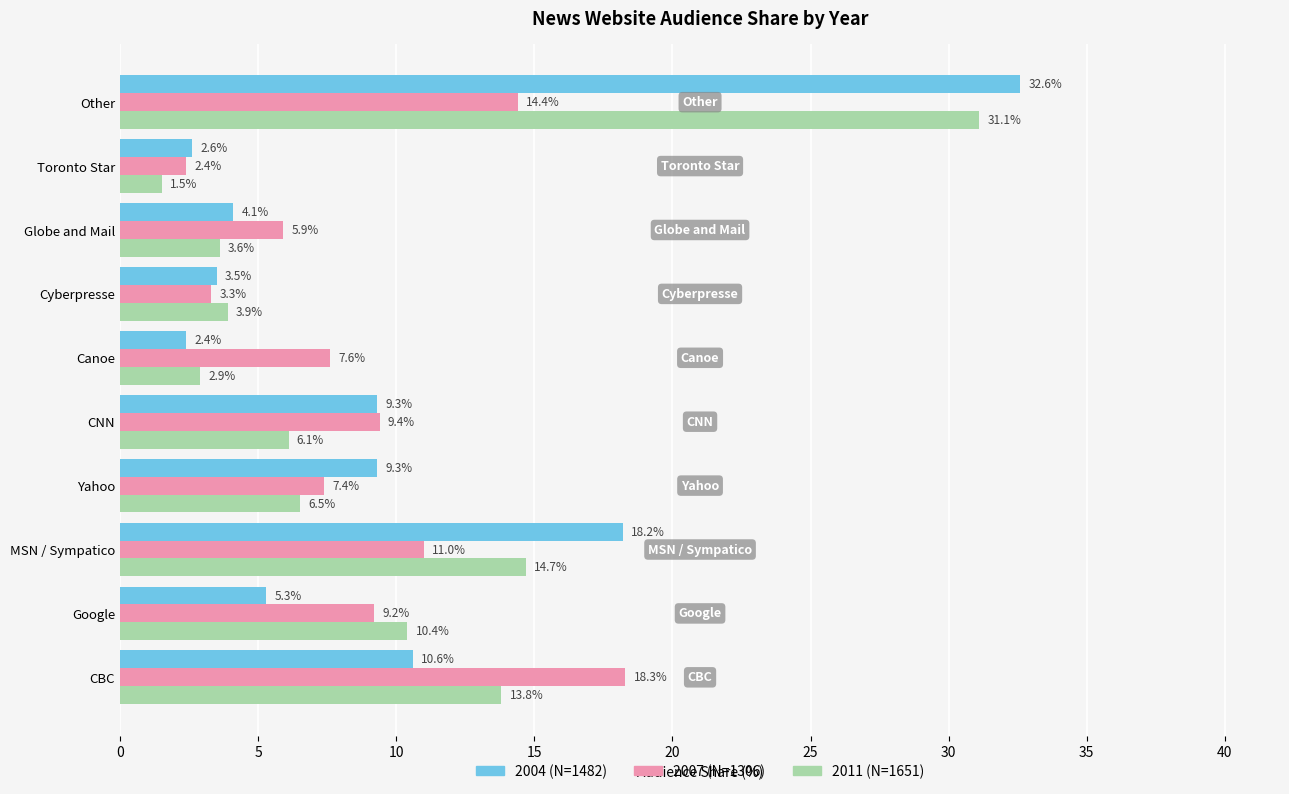

What is the sum of all 2004 (N=1482) values?

97.9